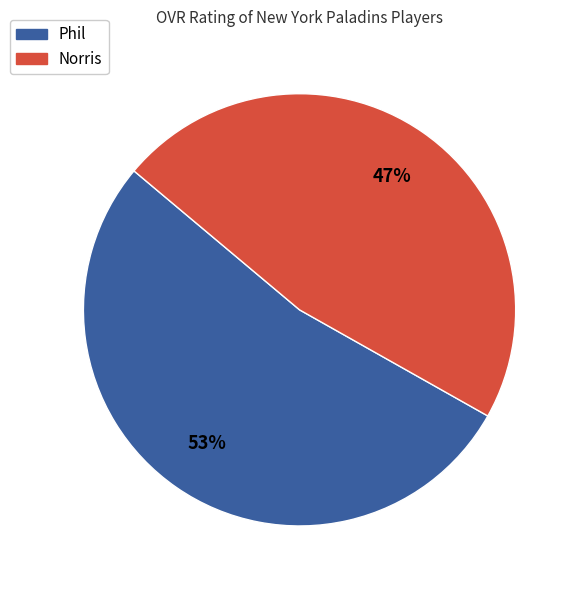

What percentage is the Phil slice, to the nearest percent?

53%